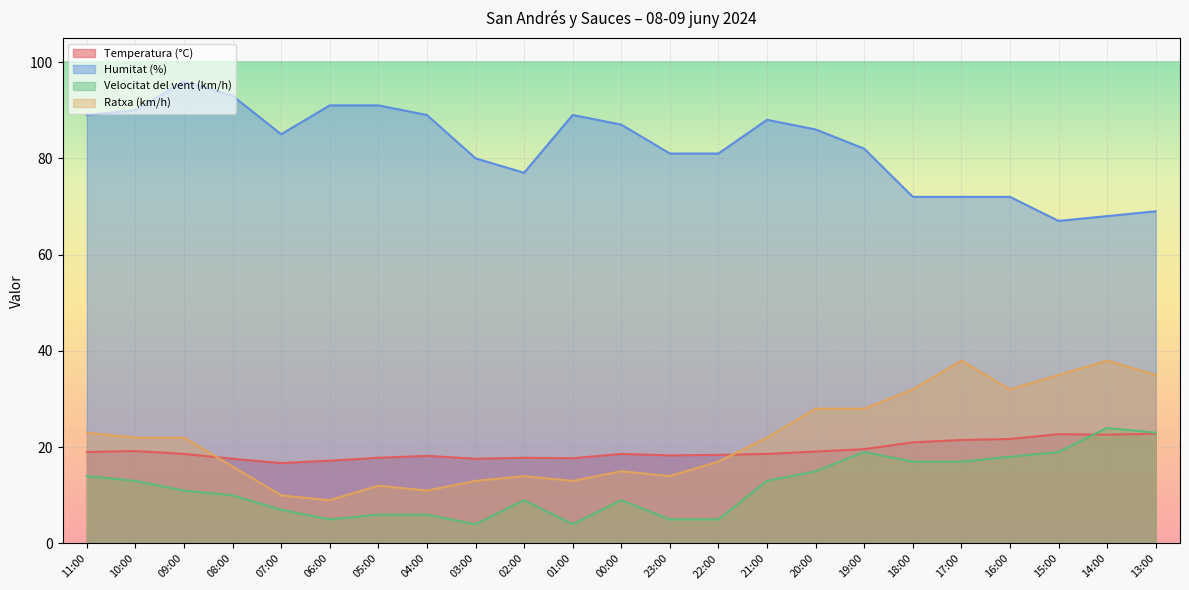

Which series has the largest total across all categories?

Humitat (%)